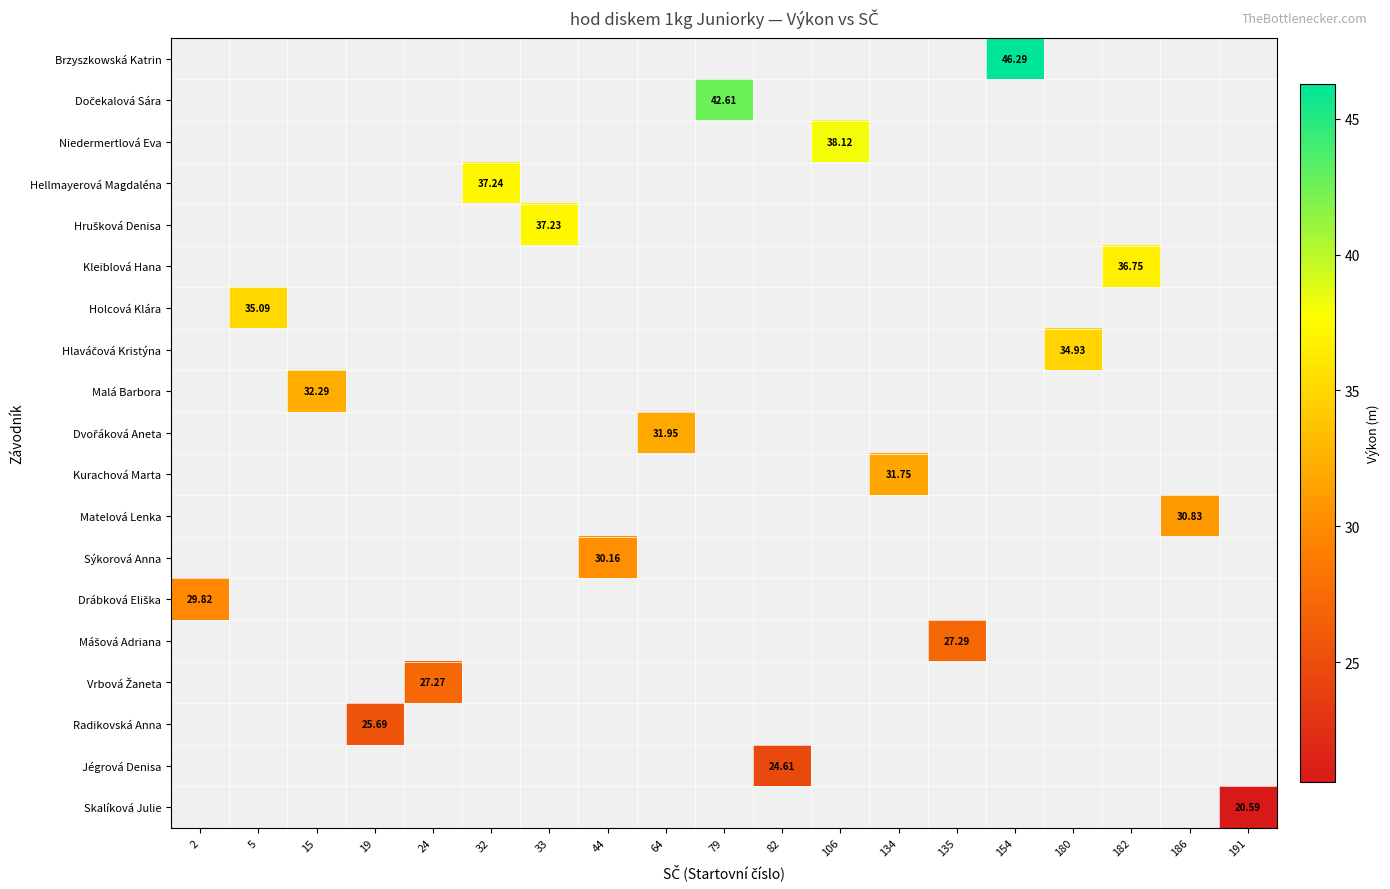

At which category does the chart reach its minimum across all series?

191